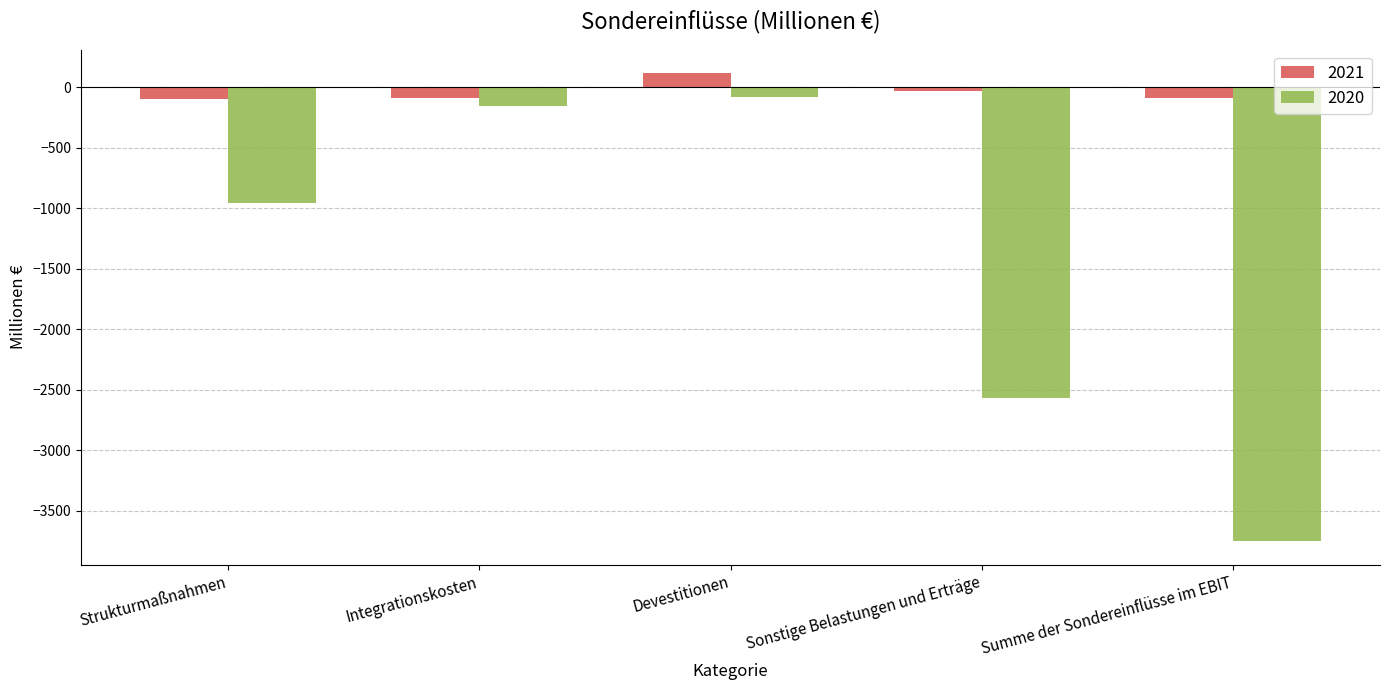

What are all the series names shown in the legend?

2021, 2020